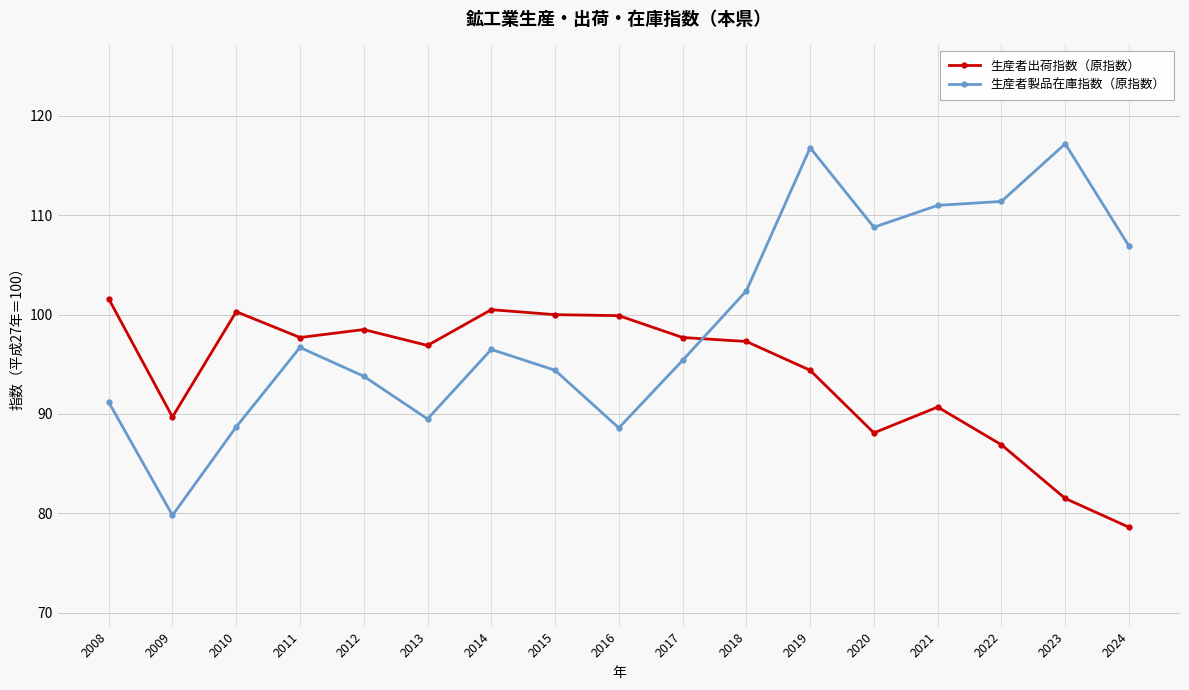

What is the lowest value of the 生産者出荷指数（原指数） series?

78.6